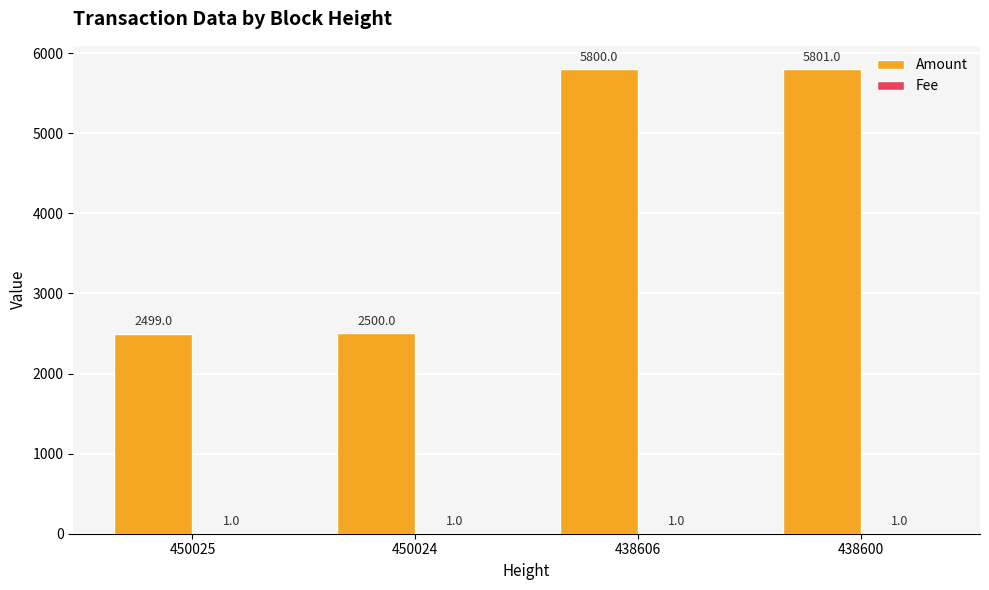

Which label corresponds to the largest value in the chart?

438600